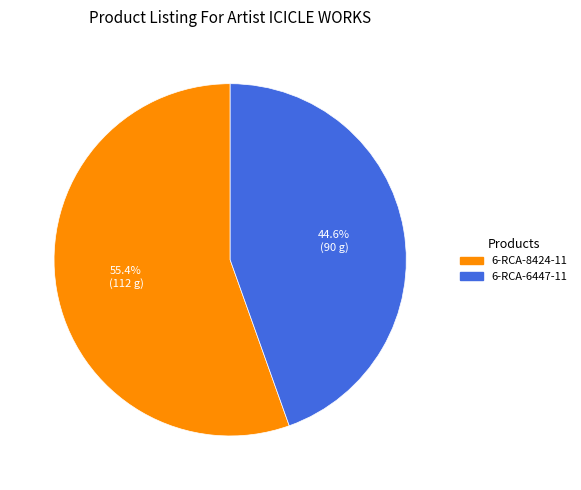

Rank the categories by value from highest to lowest.

6-RCA-8424-11, 6-RCA-6447-11